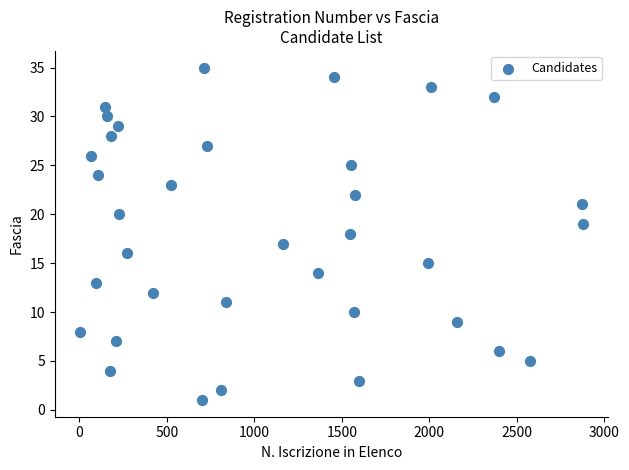

What is the range of X values (max minus min)?

2876